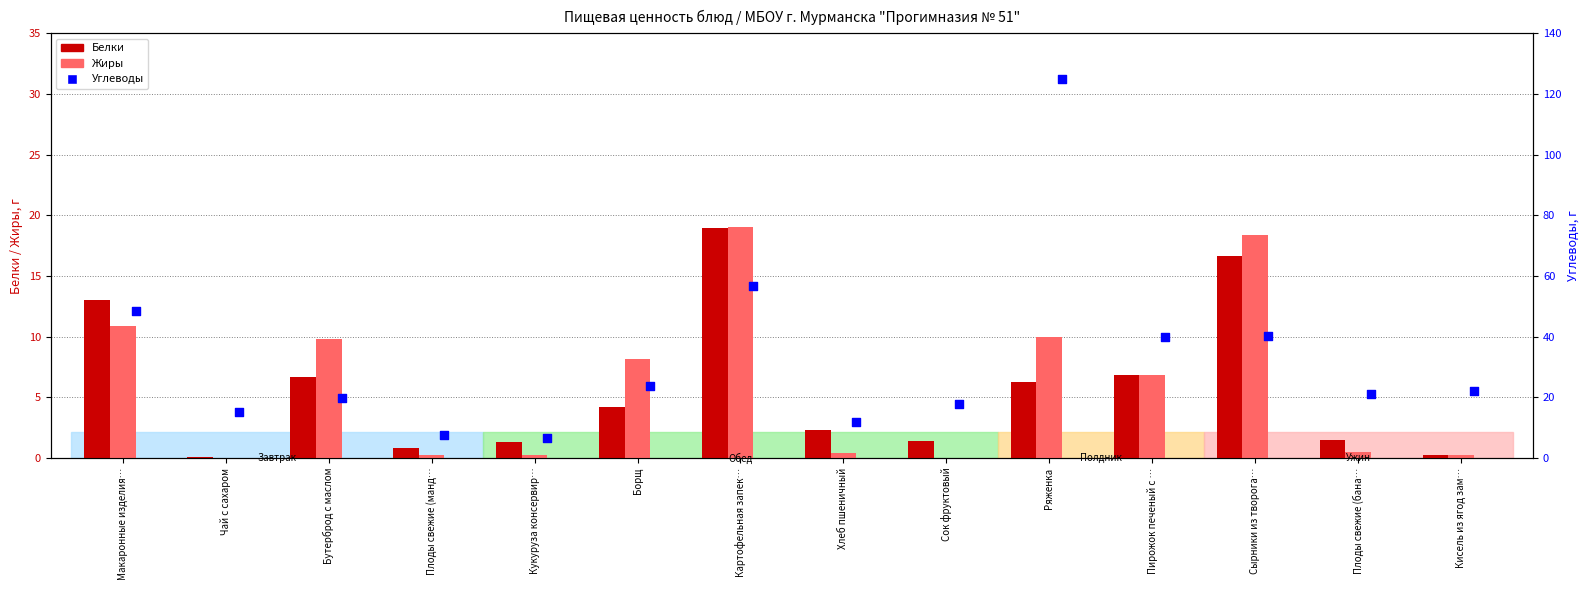

At how many categories does at least one series exceed 97?

1